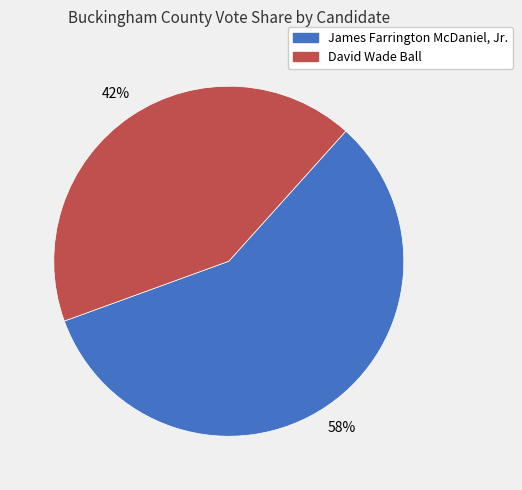

Is there a majority slice in this chart?

Yes